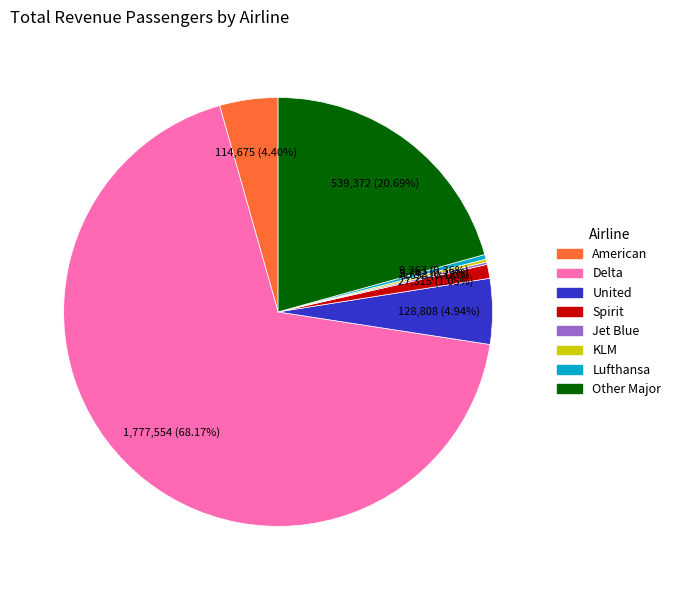

What is the largest slice in the pie chart?

Delta